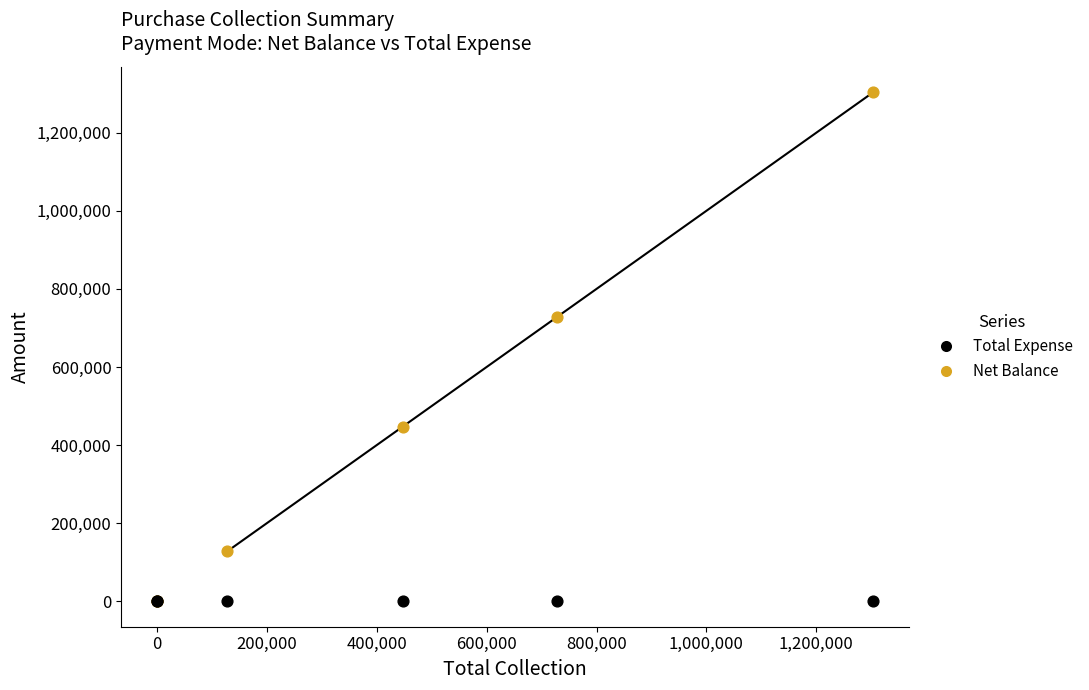

In the Net Balance series, what Y value is closest to 651750?

728400